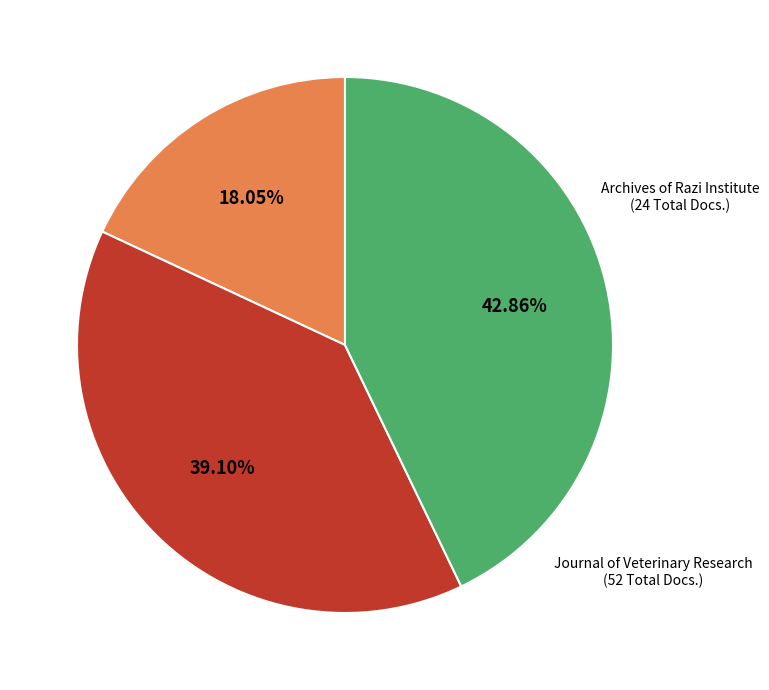

Does any single category account for the majority?

No